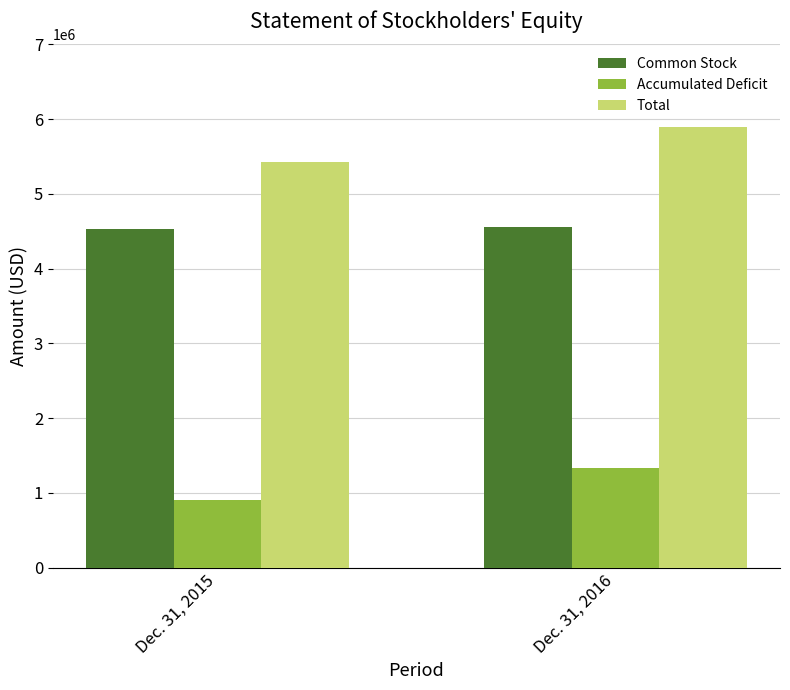

Rank the series by their maximum value, from highest to lowest.

Total, Common Stock, Accumulated Deficit